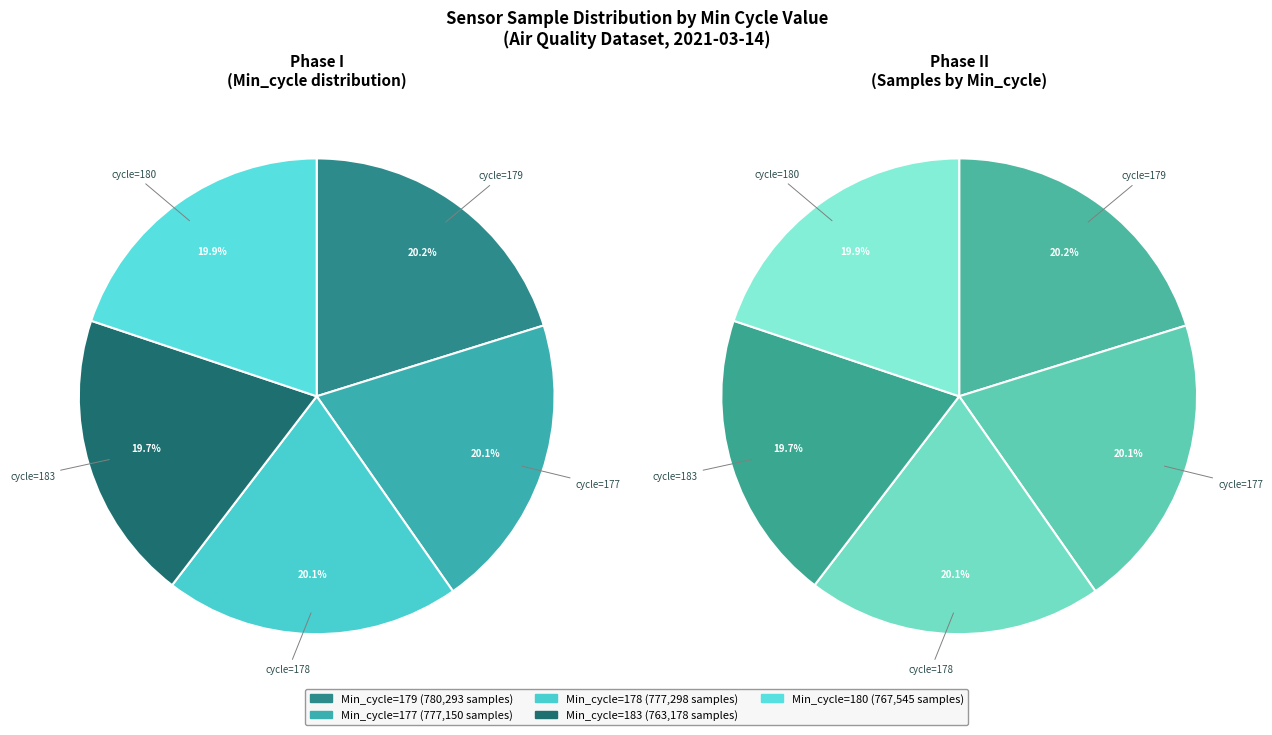

To the nearest percent, what is the combined percentage of 179 and 180?

40%